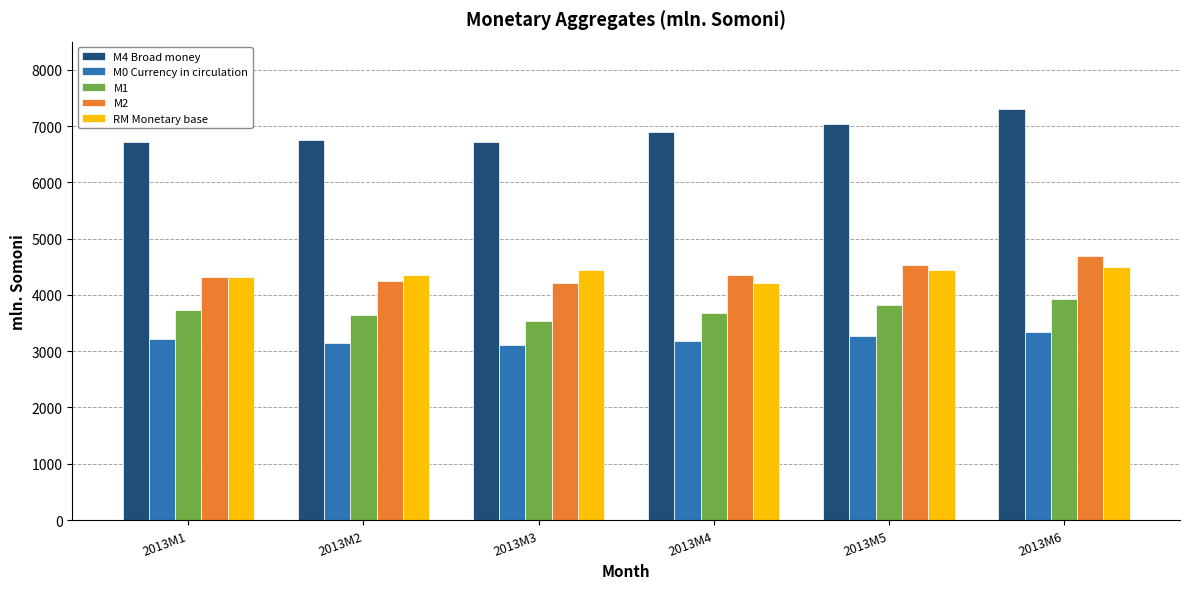

At which category is the sum across all series the highest?

2013M6